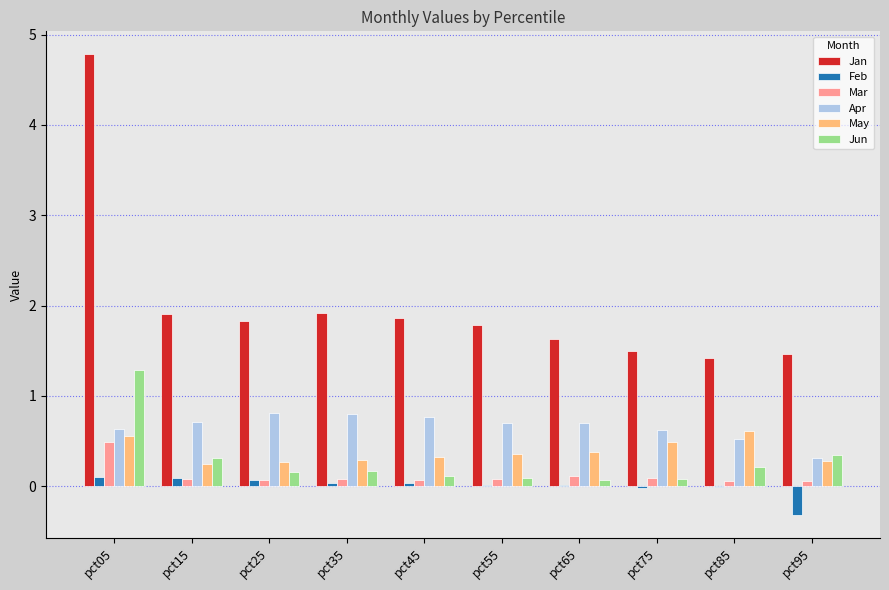

At which category is the sum across all series the highest?

pct05